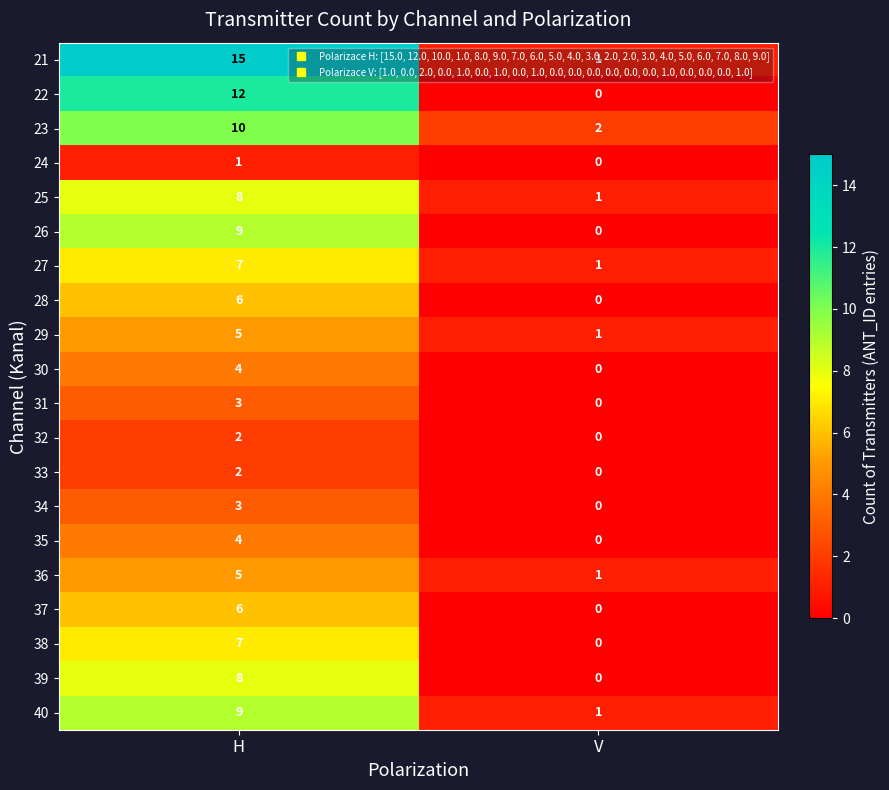

What is the difference between the 23 values at H and V?

8